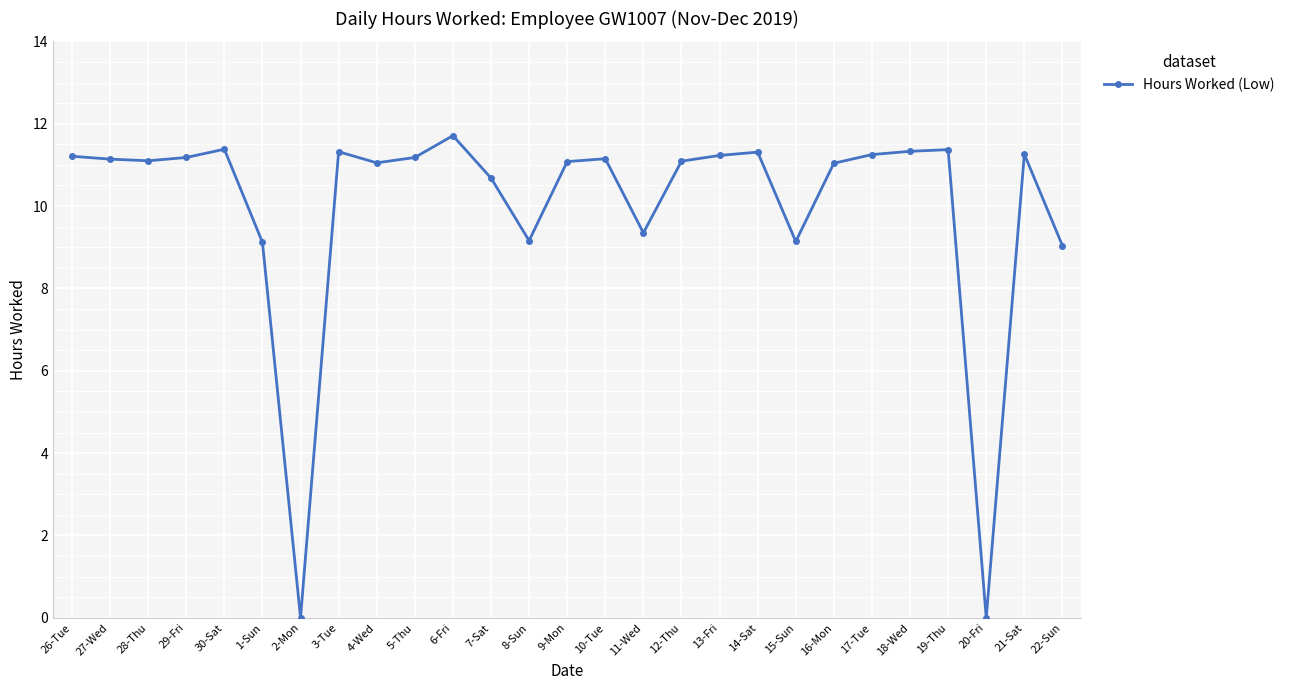

Which has a higher value, 14-Sat or 10-Tue?

14-Sat